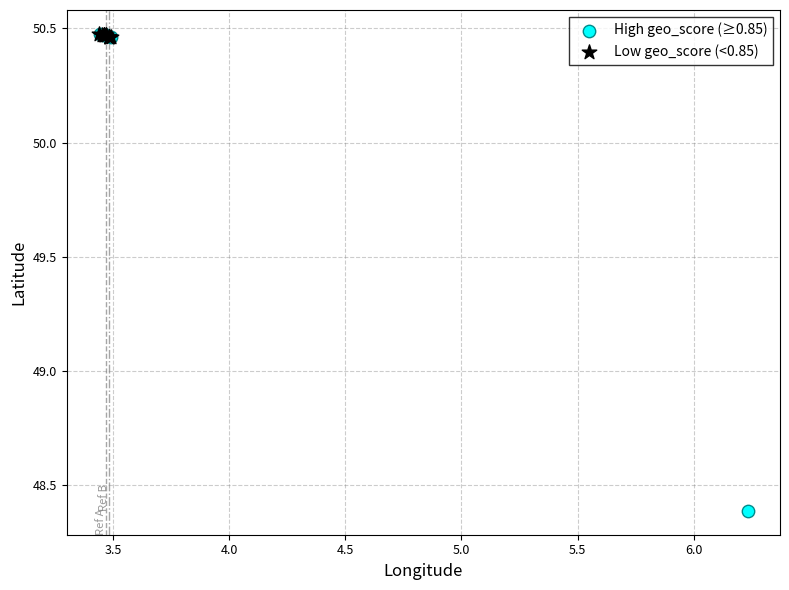

Which series reaches the minimum Y coordinate?

High geo_score (≥0.85)